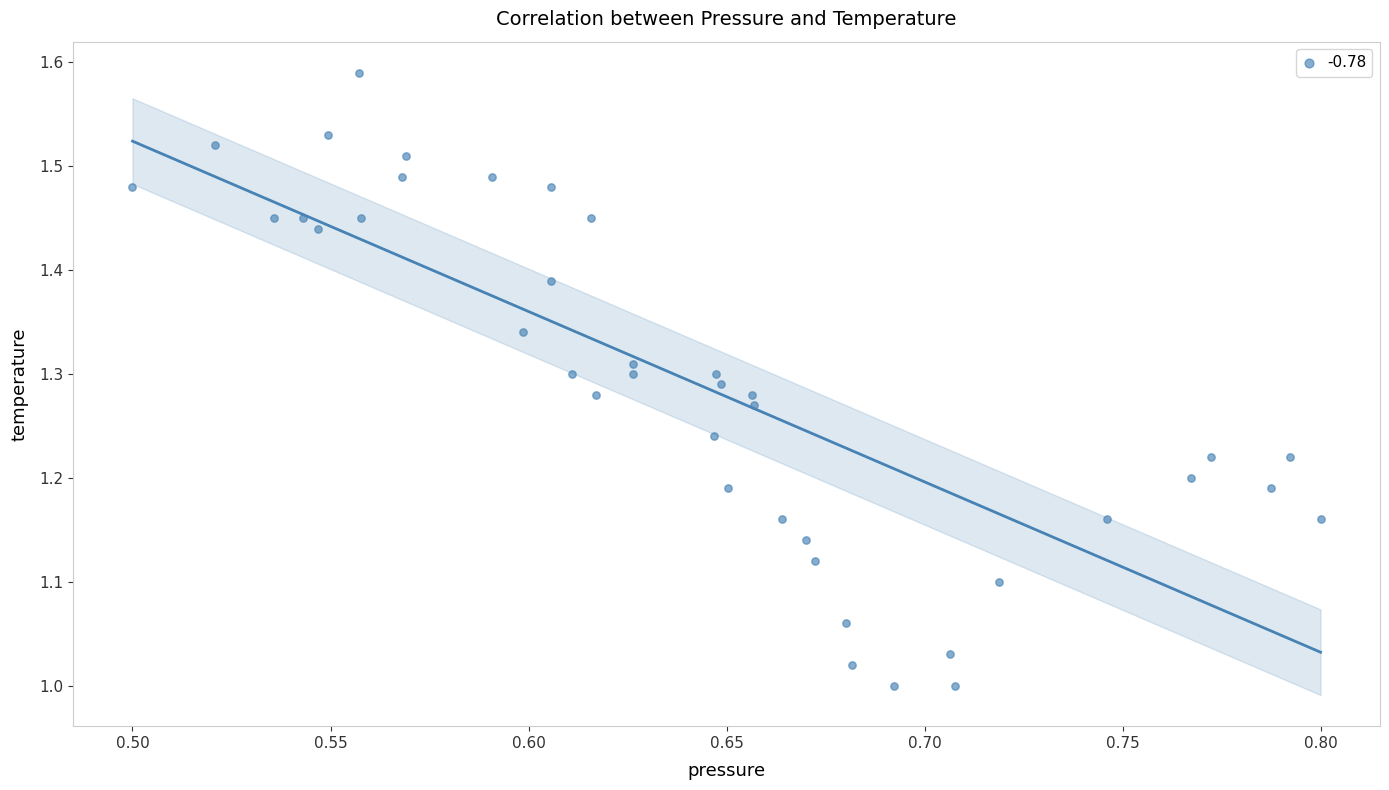

What is the range of Y values (max minus min)?

0.6